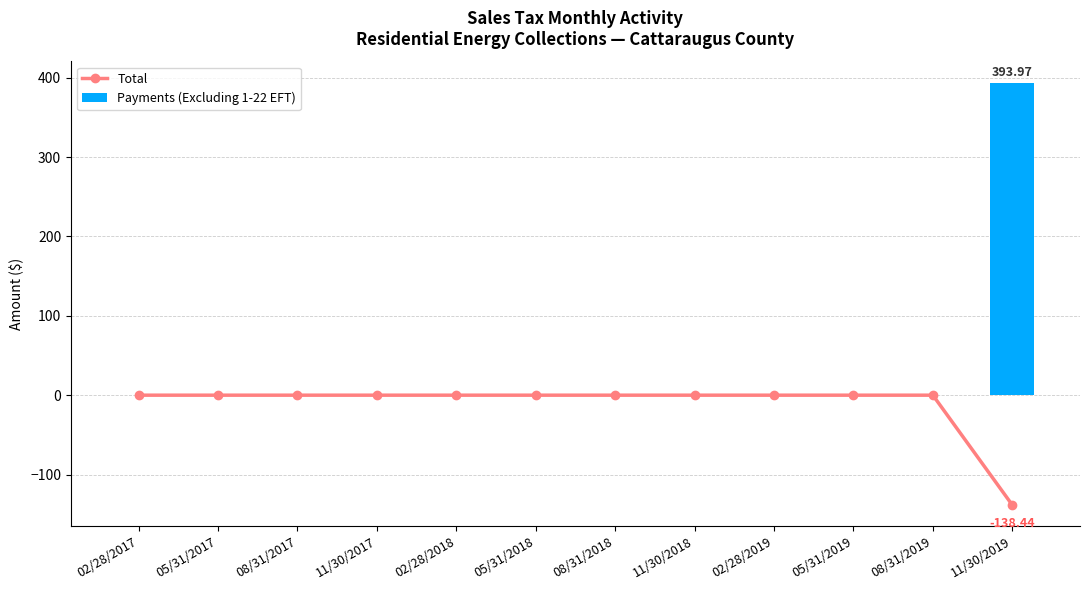

What is the approximate value of Total at 11/30/2019?

-138.4